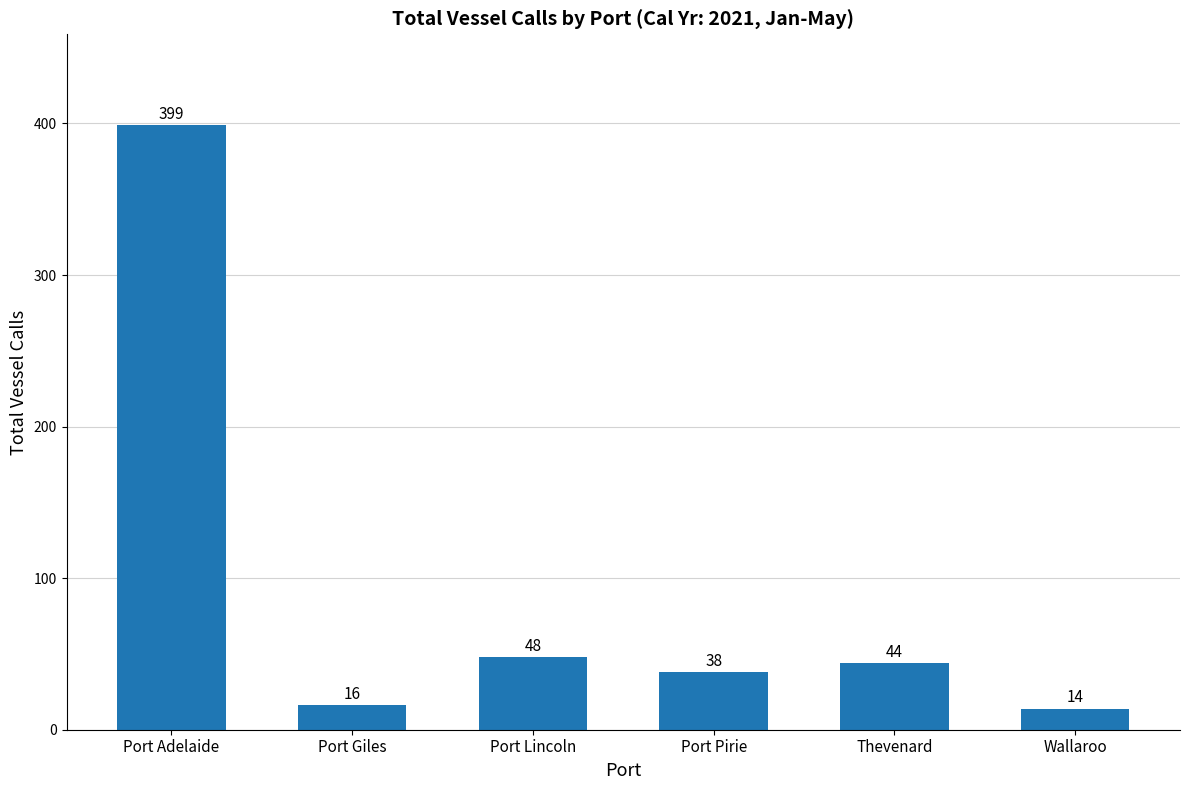

What is the label of the 1st bar from the left?

Port Adelaide